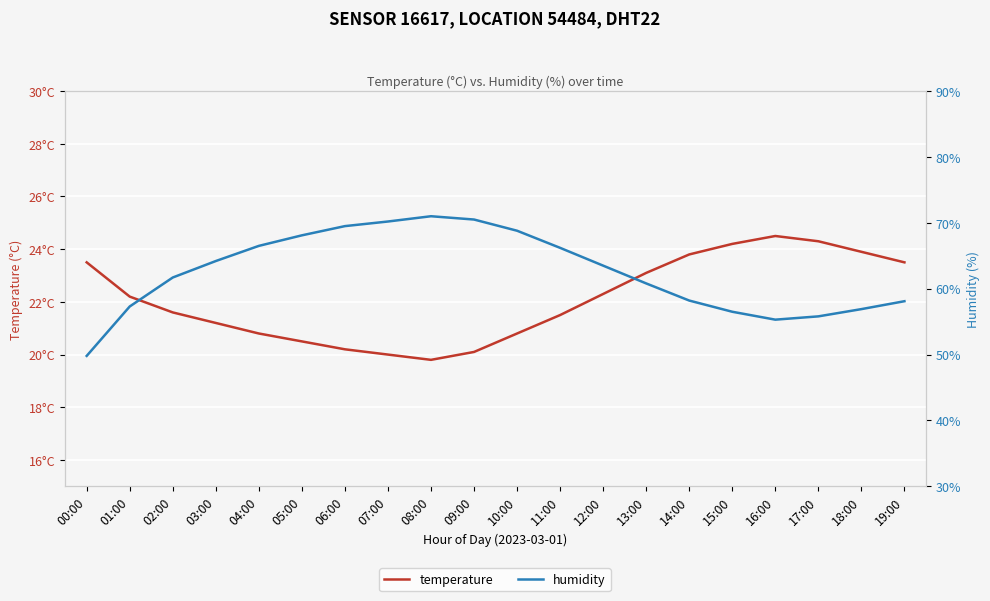

Is this an area chart (filled region under the line)?

No